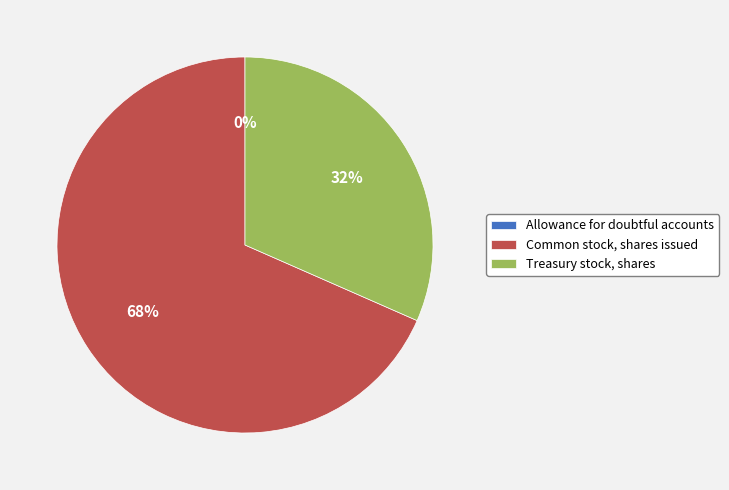

Does Common stock, shares issued represent more than half of the total?

Yes